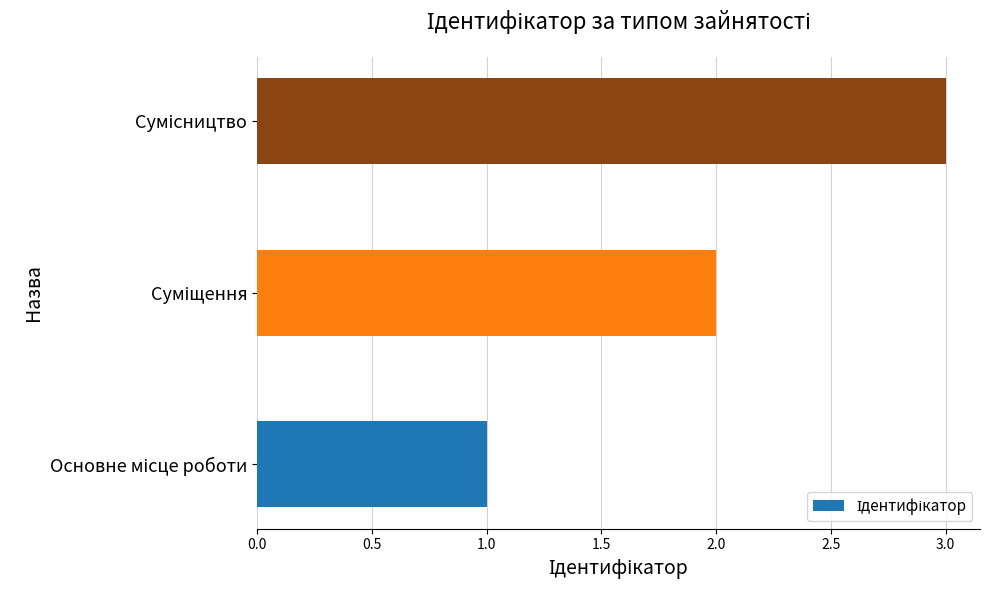

Count the number of categories in the chart.

3